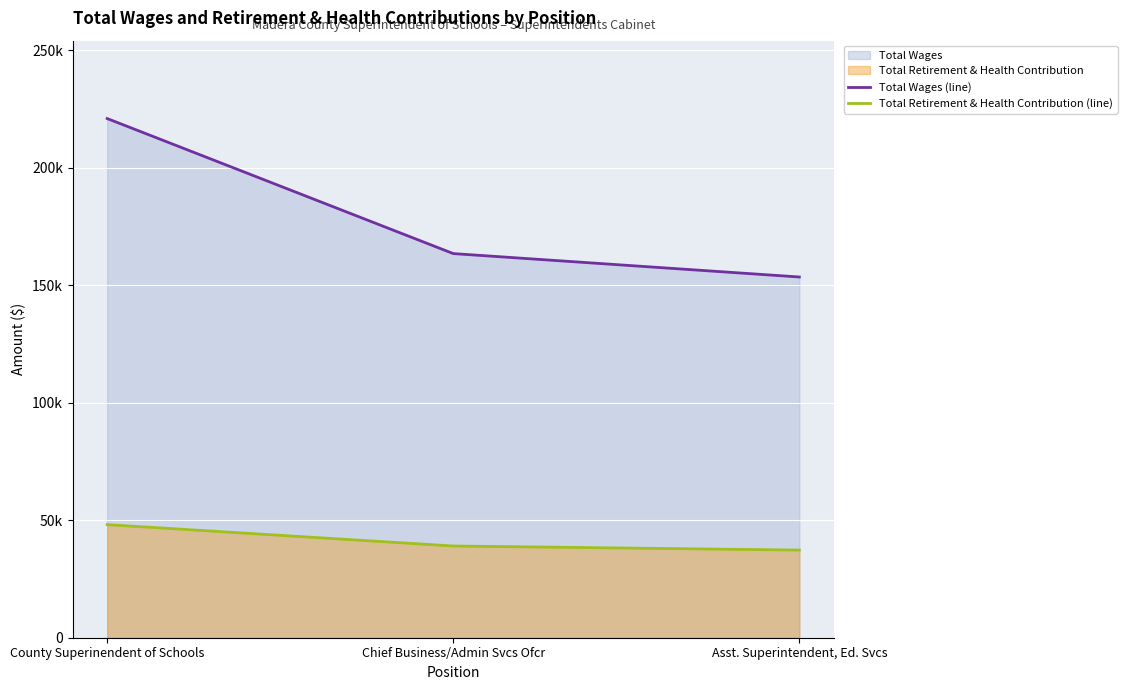

What is the spread (max minus min) of values at Asst. Superintendent, Ed. Svcs?

116203